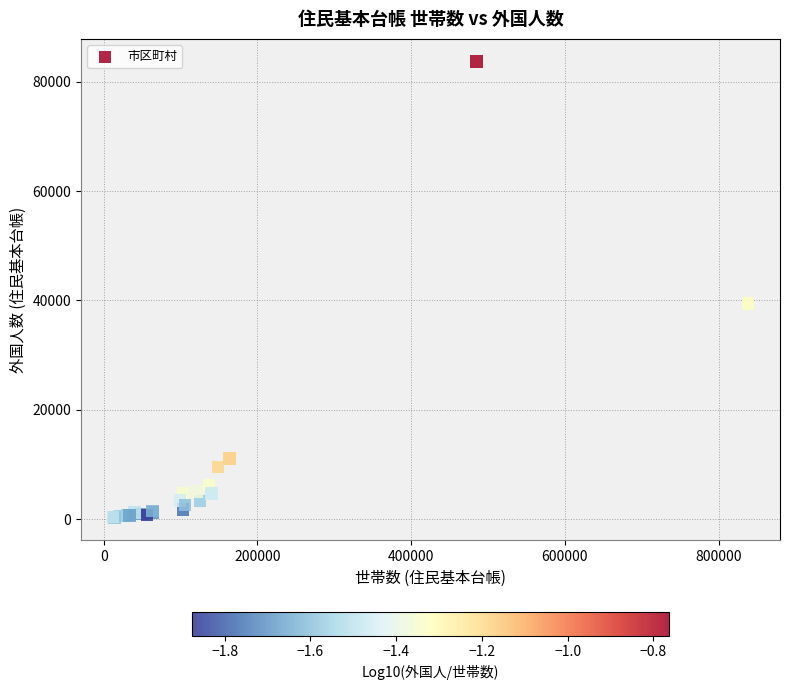

What Y value in the scatter plot is closest to 41997?

39416